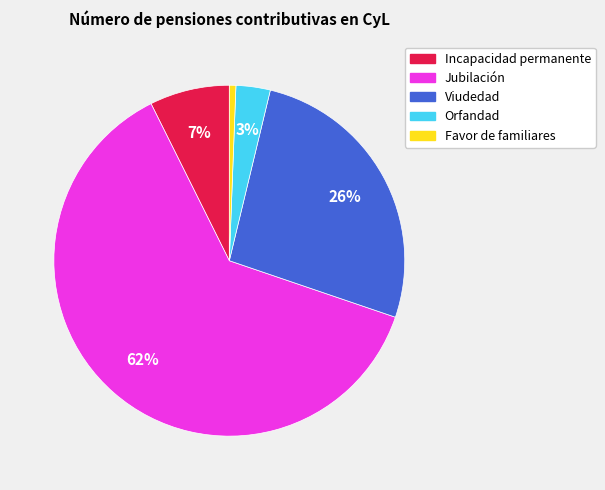

To the nearest percent, what is the combined percentage of Jubilación and Incapacidad permanente?

70%